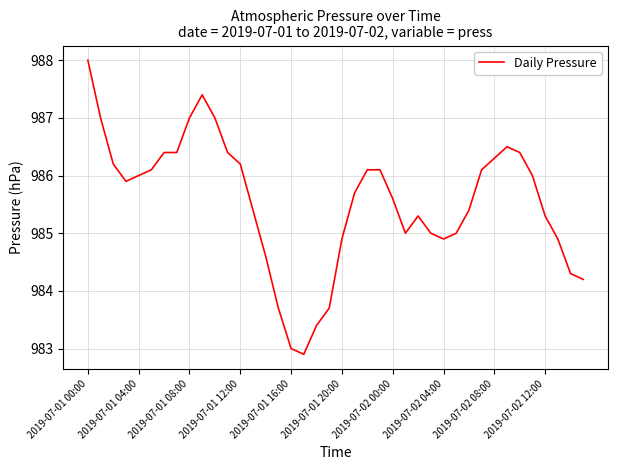

What is the maximum value shown in the chart?

988.0